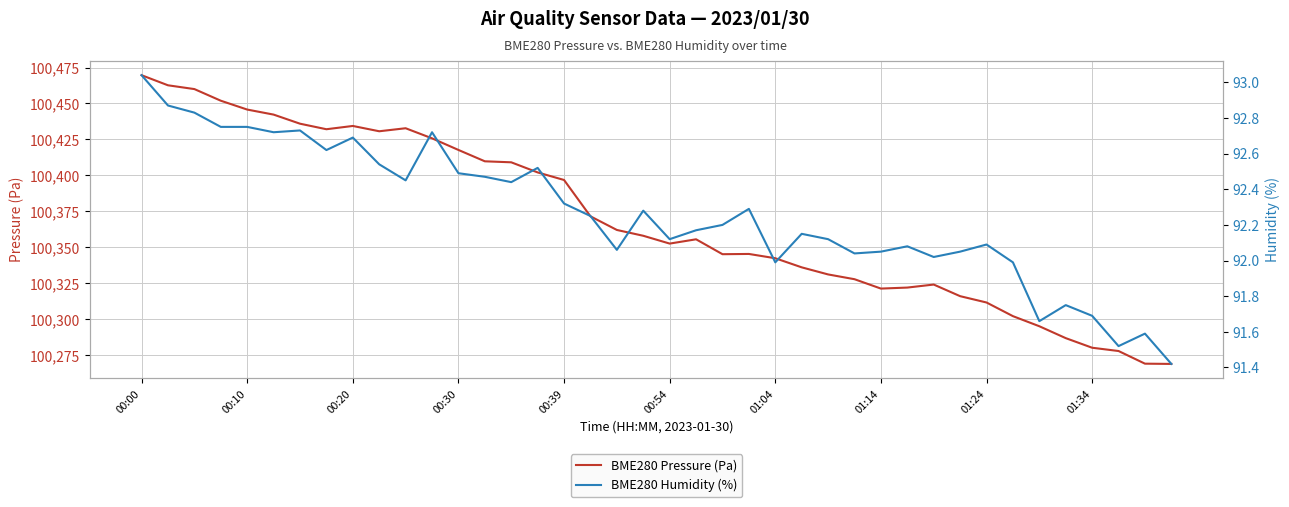

What is the minimum value for BME280 Pressure (Pa)?

100269.1